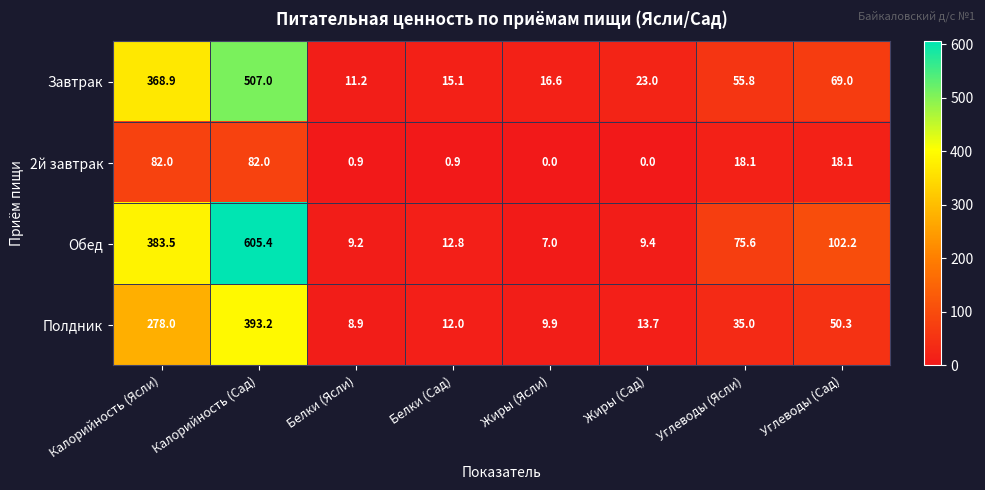

Which label corresponds to the largest value in the chart?

Калорийность (Сад)